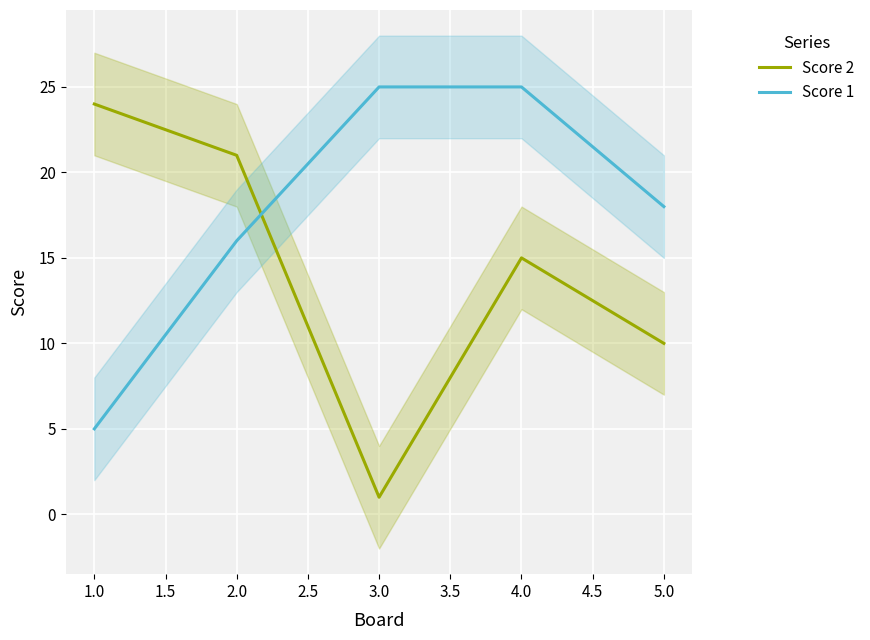

The Score 1 series shows 32 at 5.0. True or false?

False